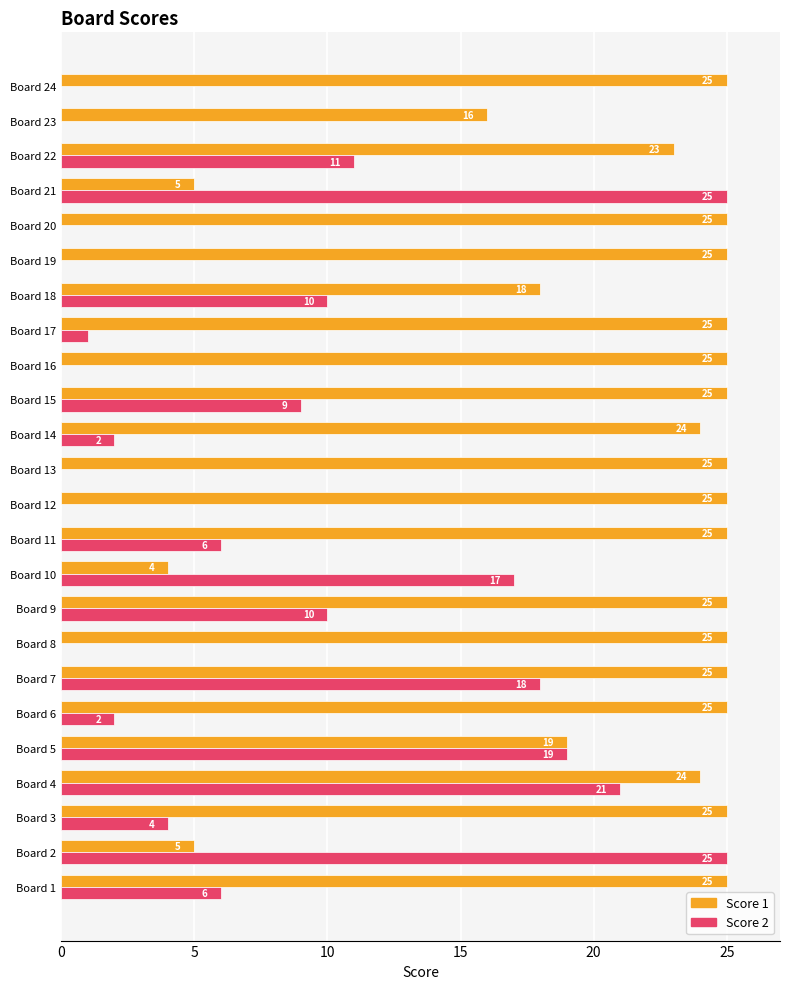

What is the sum of the Score 1 values at Board 2 and Board 10?

9